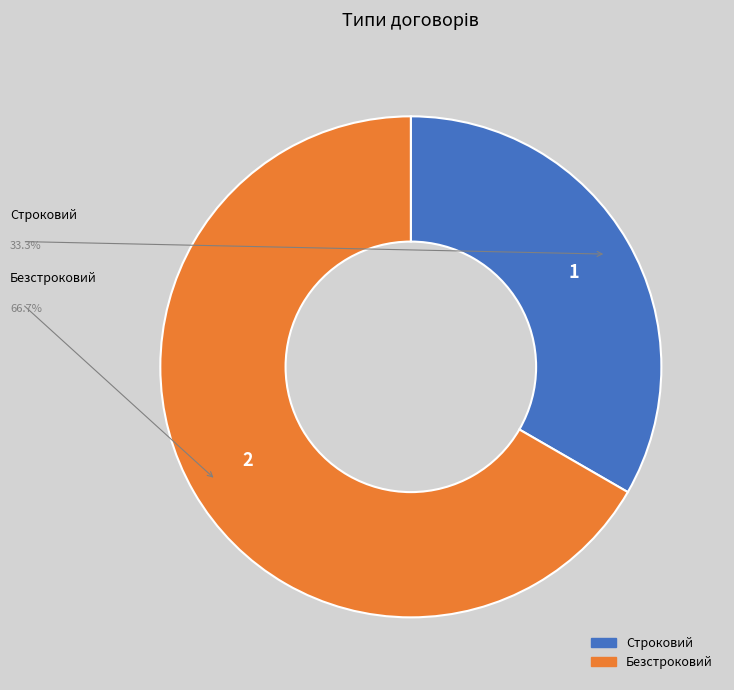

Combined, do Строковий and Безстроковий account for over 50%?

Yes